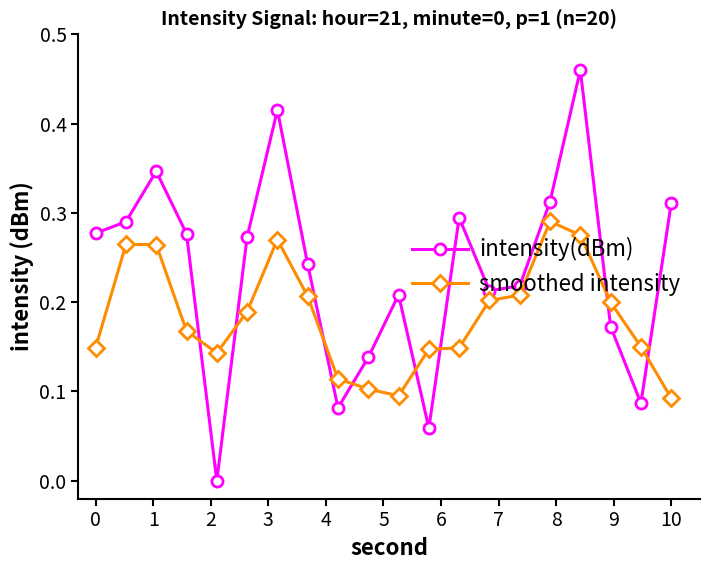

What is the sum of all intensity(dBm) values?

4.7